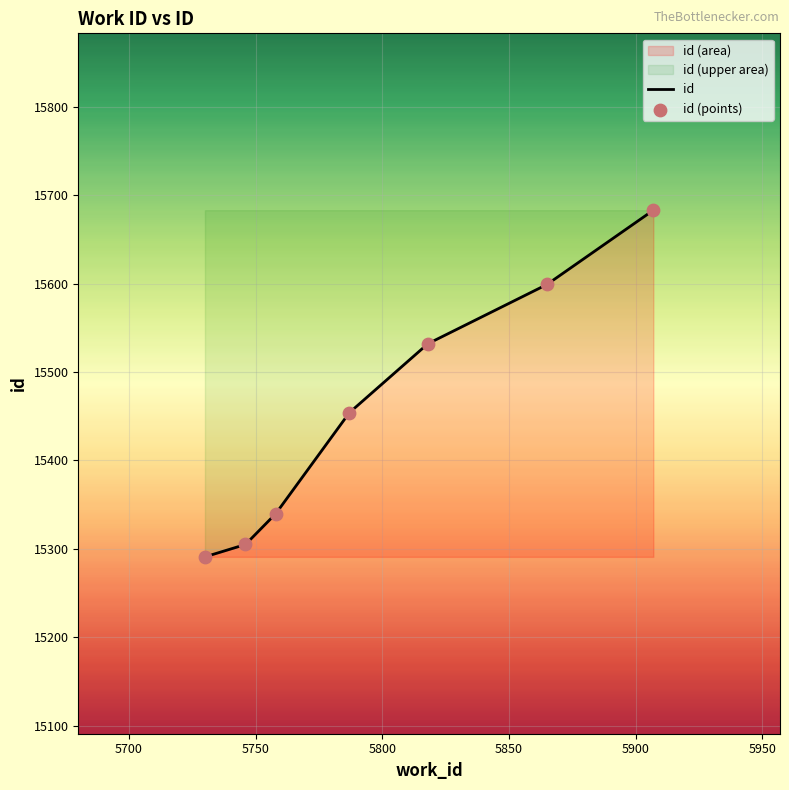

Which series reaches the maximum Y coordinate?

id